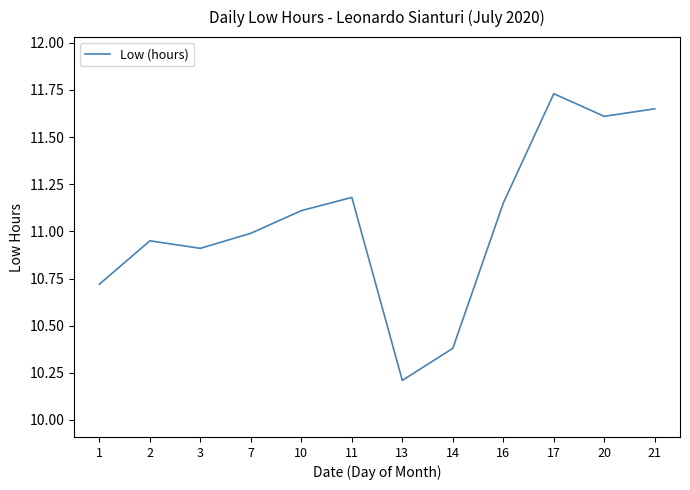

Count the number of data series in this chart.

1